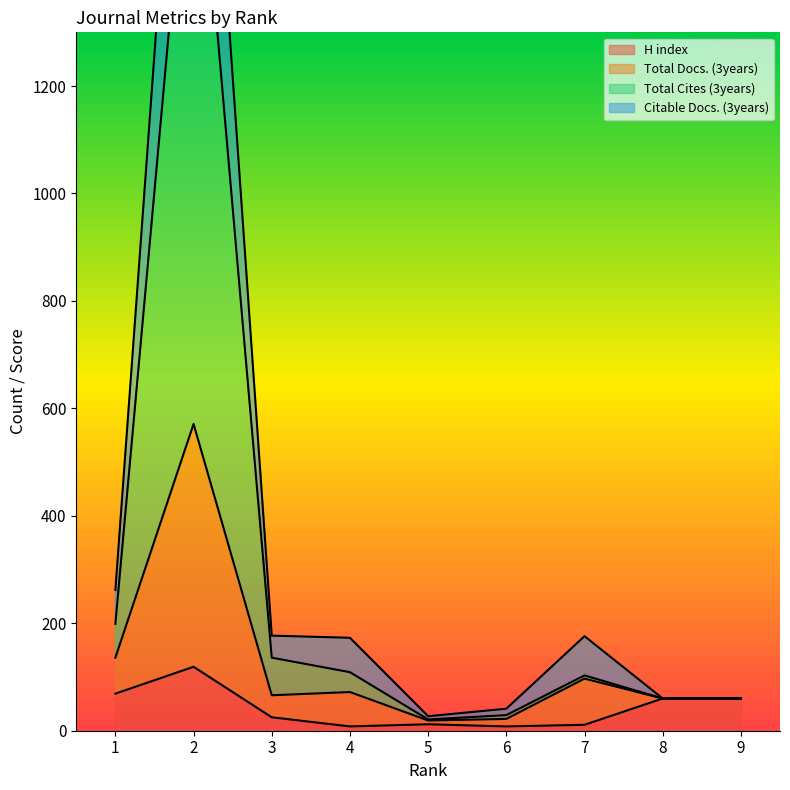

What value does the Total Docs. (3years) series have at 9?

60